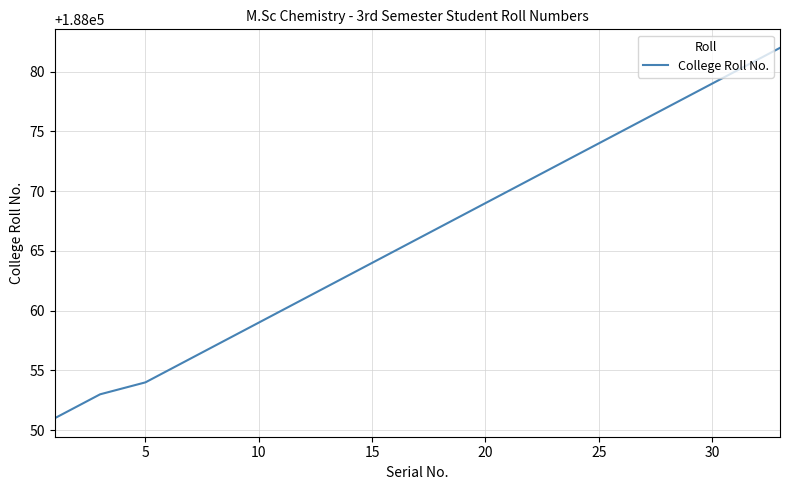

What is the minimum value shown in the chart?

188051